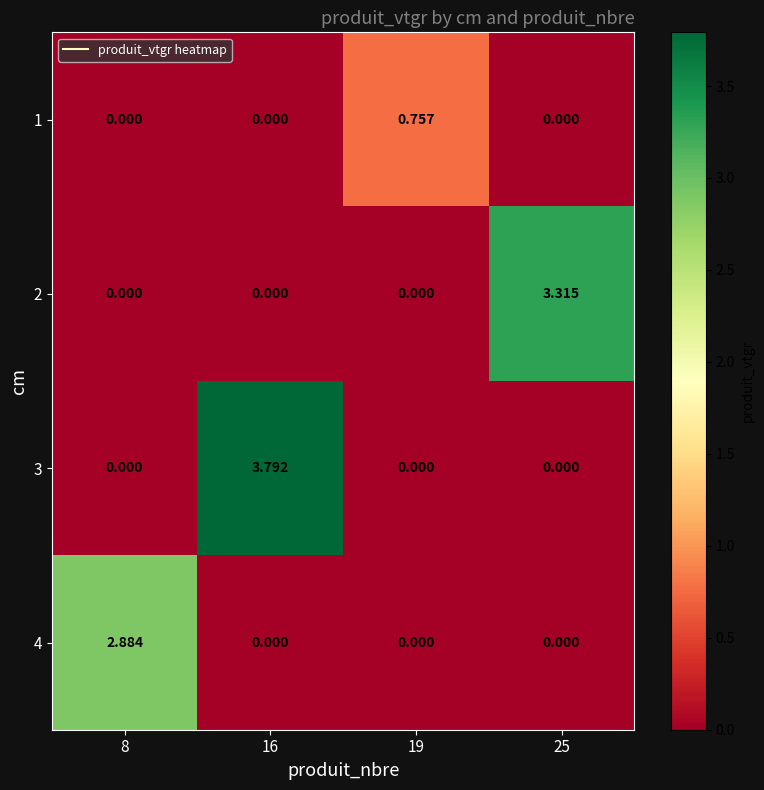

Which series has the largest total across all categories?

3